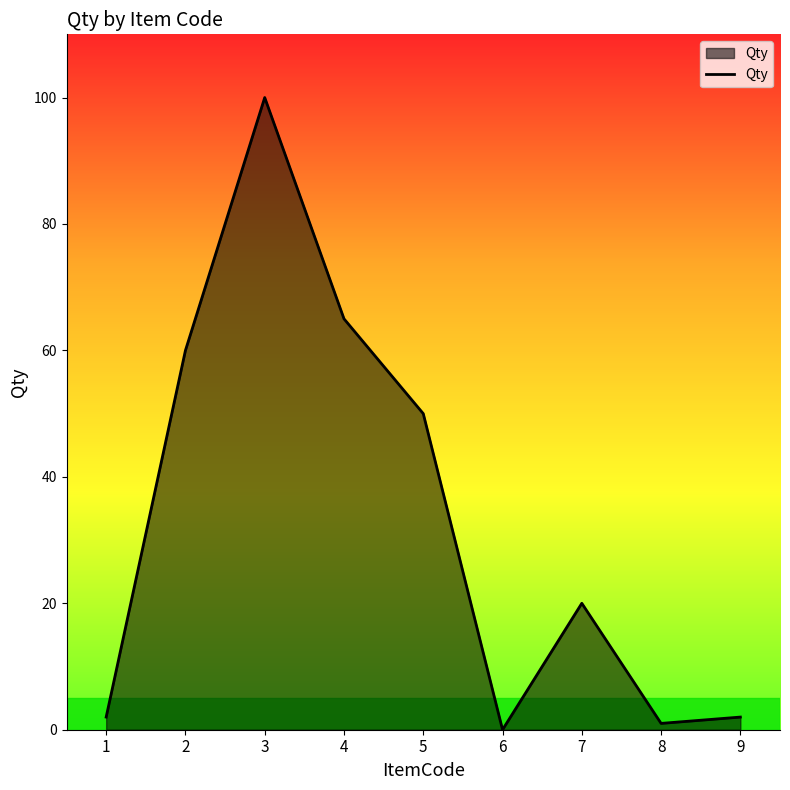

The value at 7 is 4. True or false?

False